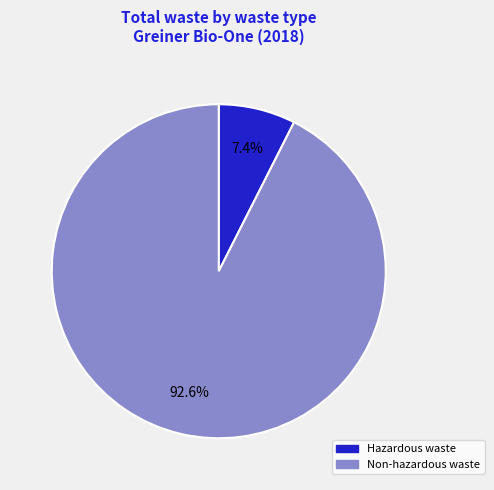

What is the ratio of the value at Hazardous waste to the value at Non-hazardous waste?

0.1